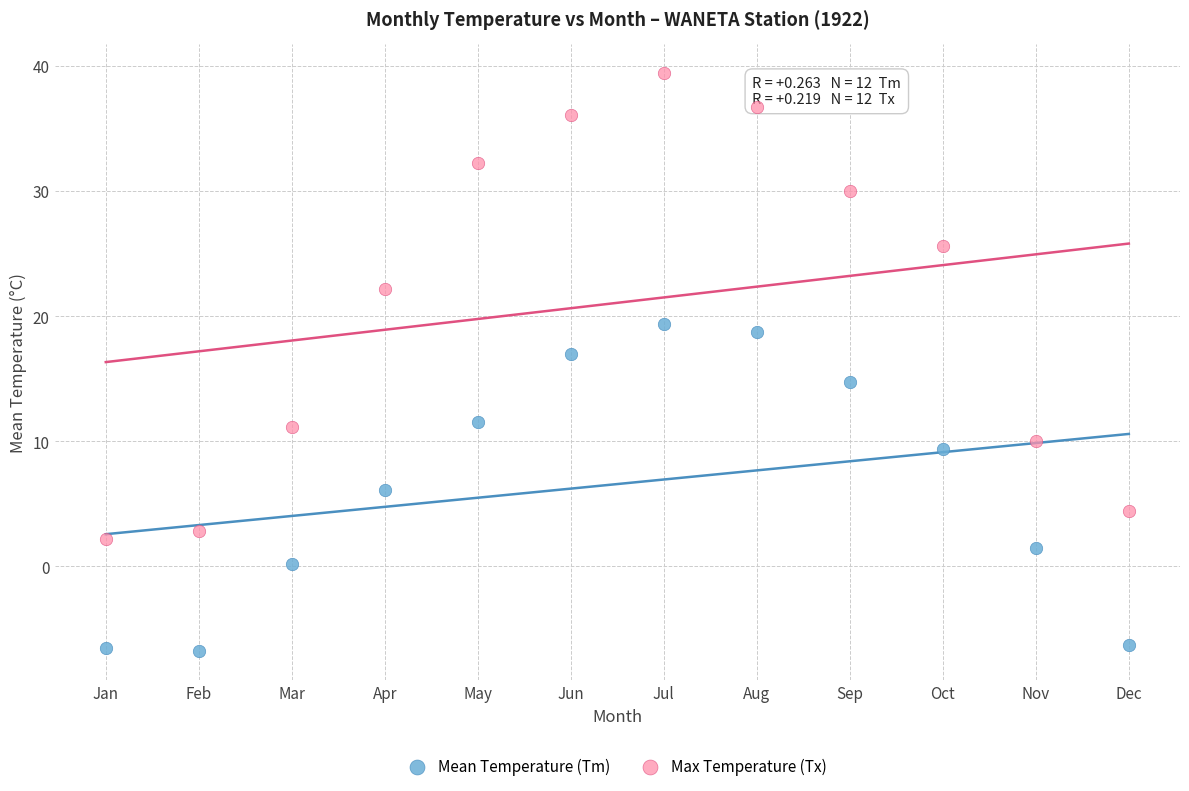

Which series has the widest spread of Y values?

Max Temperature (Tx)